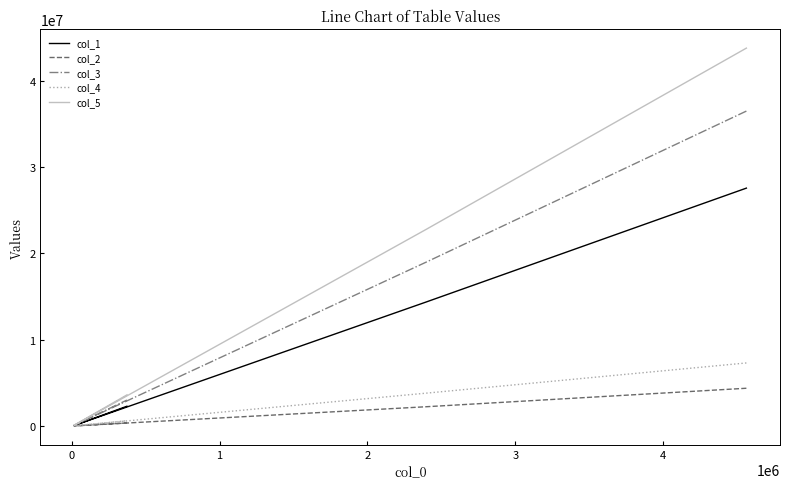

Is the value of col_1 at 2 greater than the value of col_2 at 1?

Yes